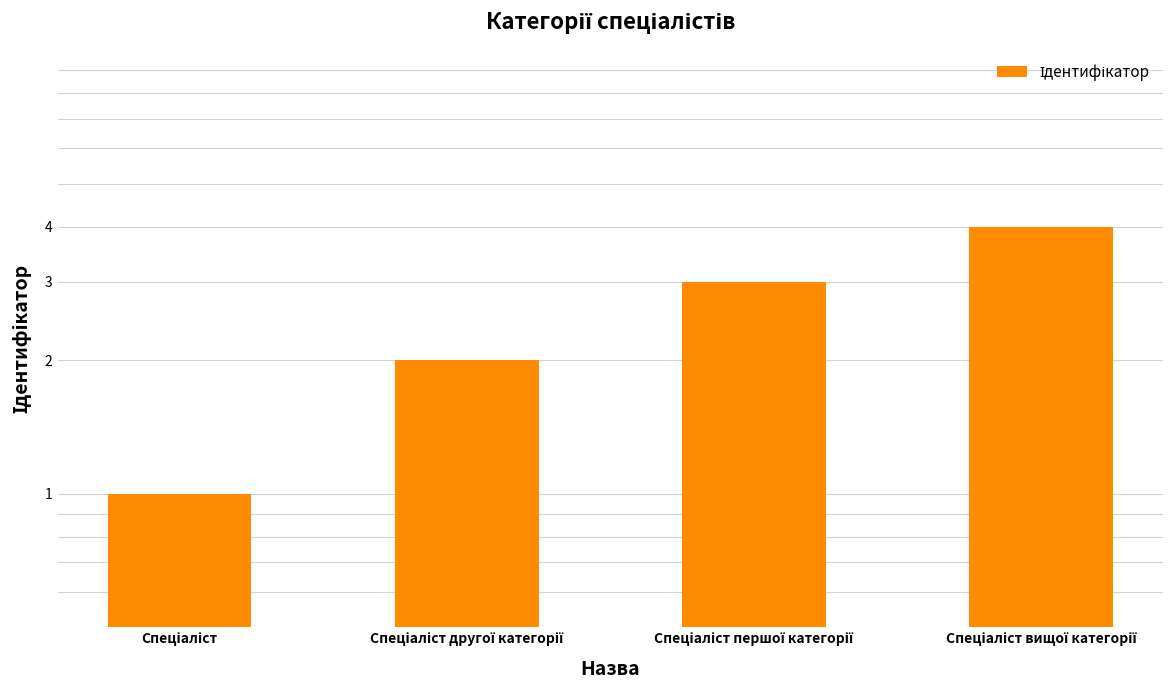

How many data points are above 3?

1